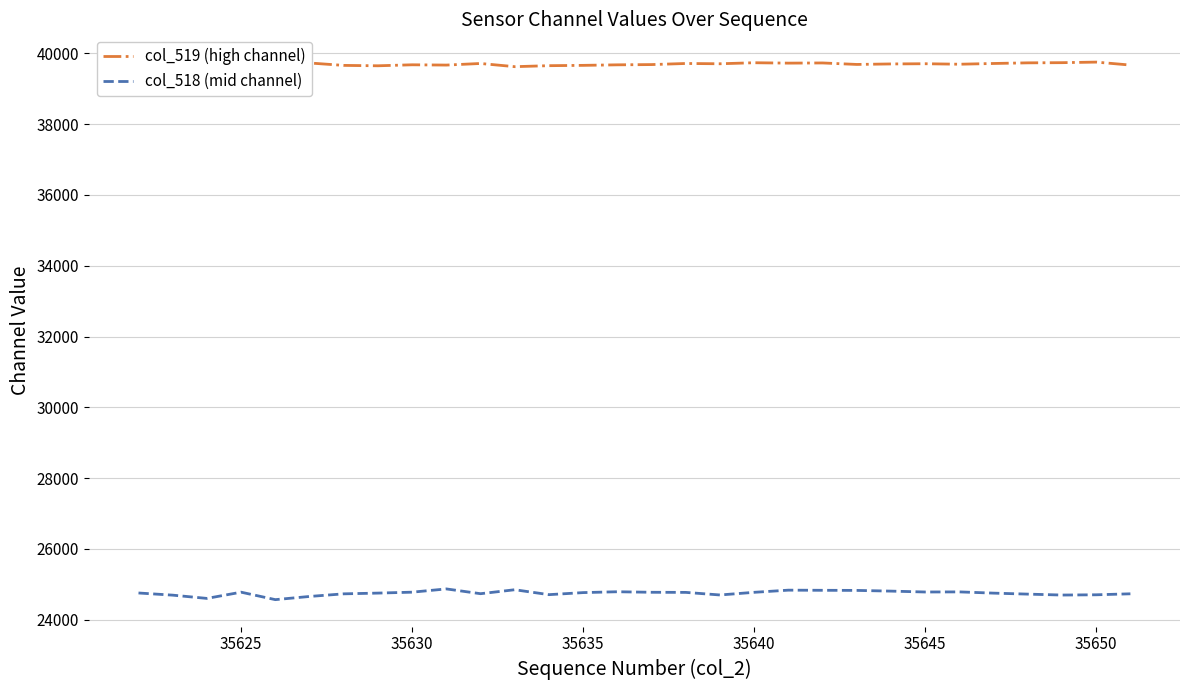

Is it true that col_518 (mid channel) equals 38609 at 35650?

False